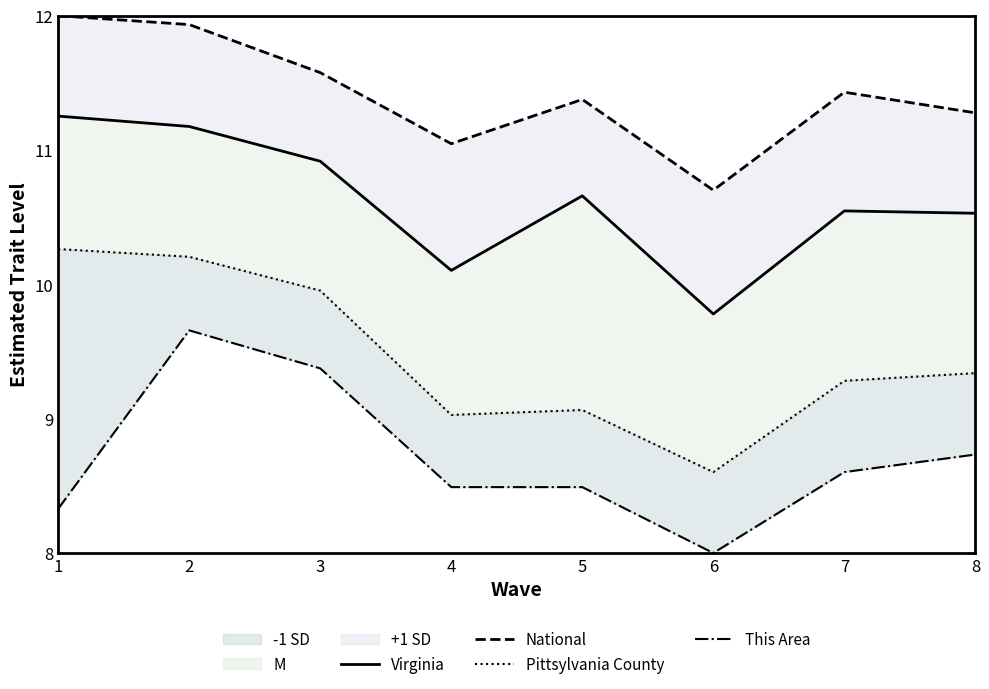

Does the chart display data point markers on the line(s)?

No